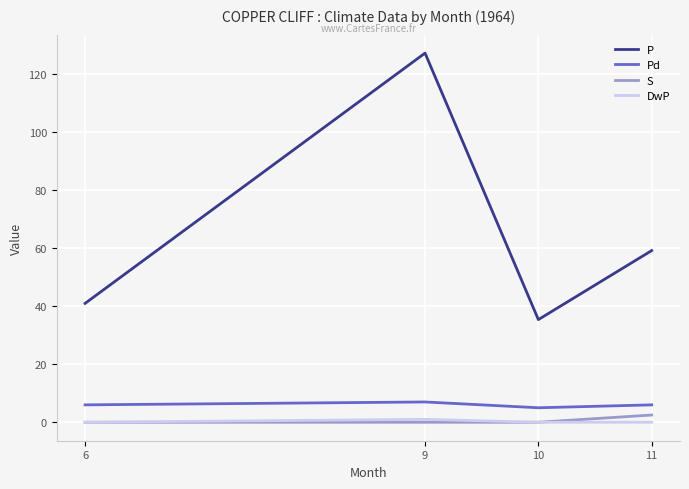

True or false: DwP and Pd intersect in this chart.

False